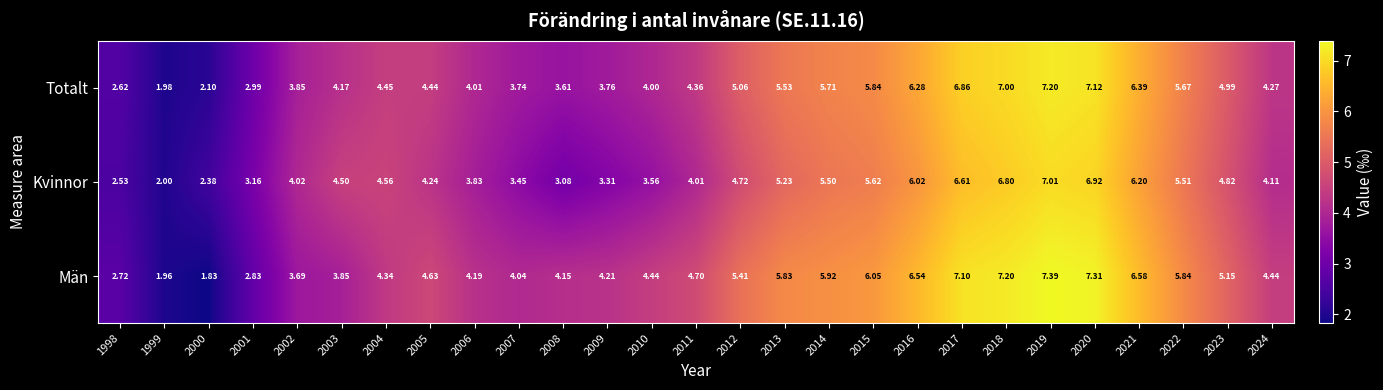

Is the value of Kvinnor at 2000 greater than the value of Män at 1999?

Yes